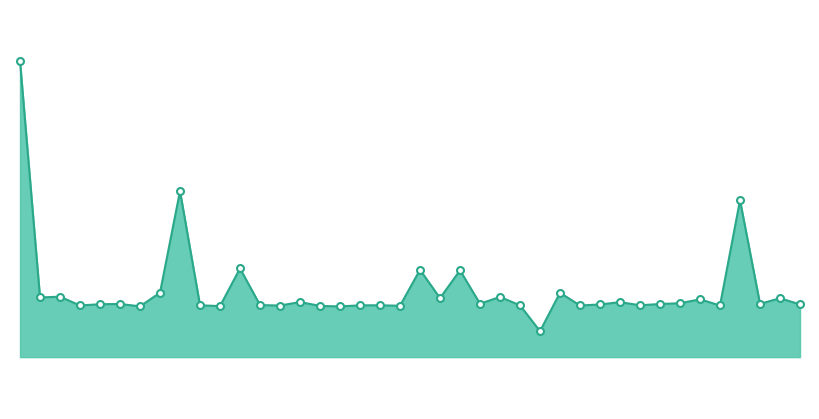

Is this an area chart (filled region under the line)?

Yes